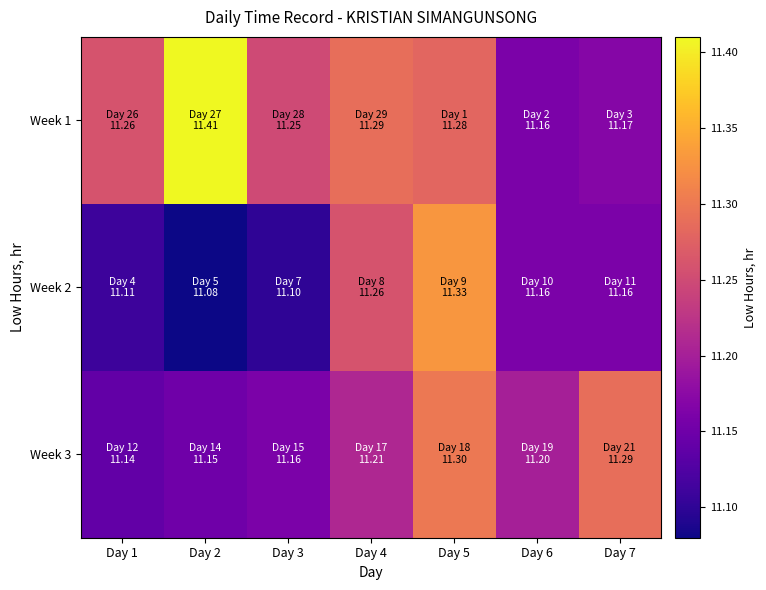

At how many categories does at least one series exceed 11?

7